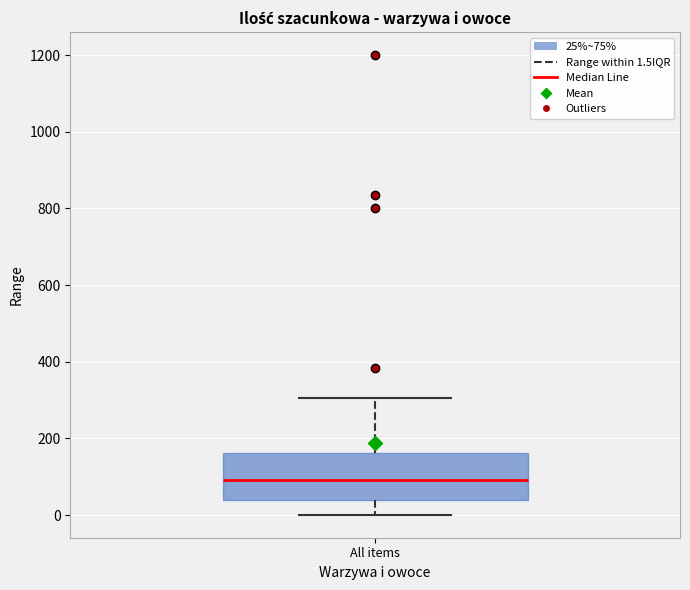

Where does the upper whisker of the box for All items end on the y-axis? The values are not printed on the chart, so give them approximately, as read against the axis.

300